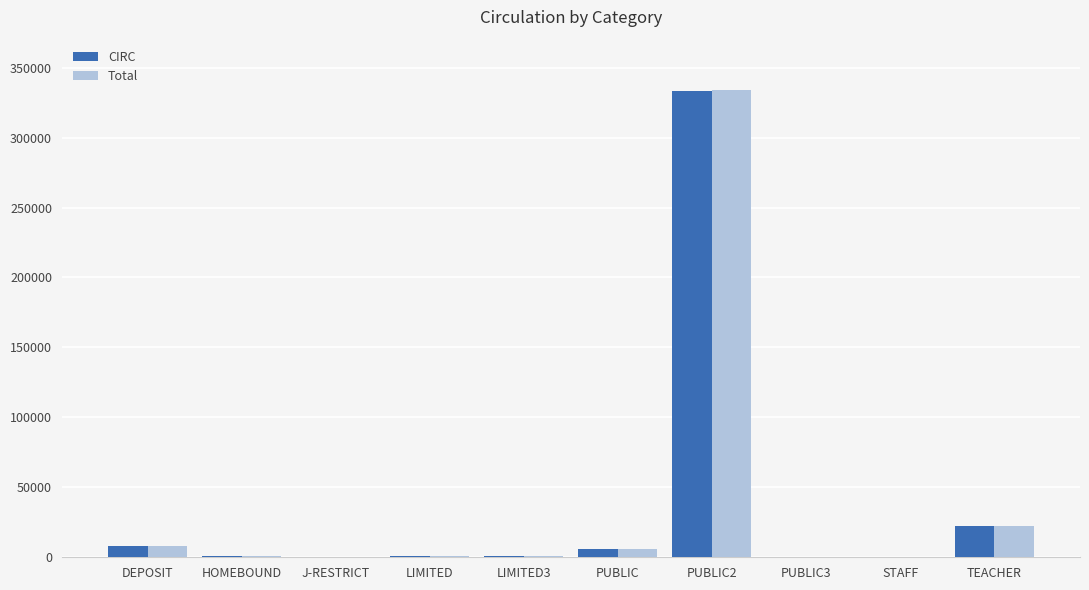

What is the total value across all series at DEPOSIT?

16064